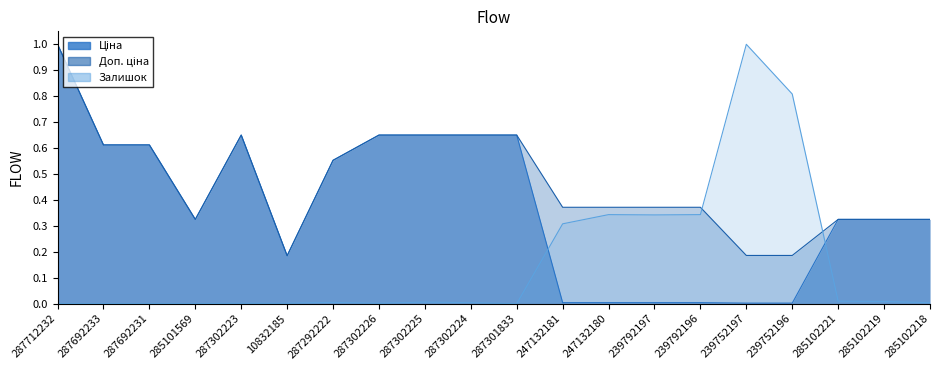

What is the sum of the Ціна values at 287302225 and 239792196?

0.7